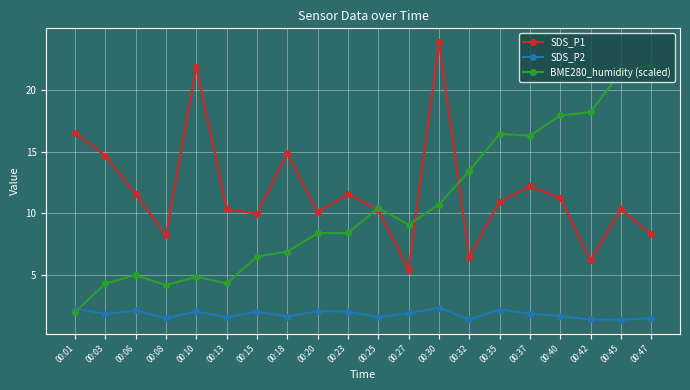

What is the sum of the BME280_humidity (scaled) values at 00:01 and 00:20?

10.4